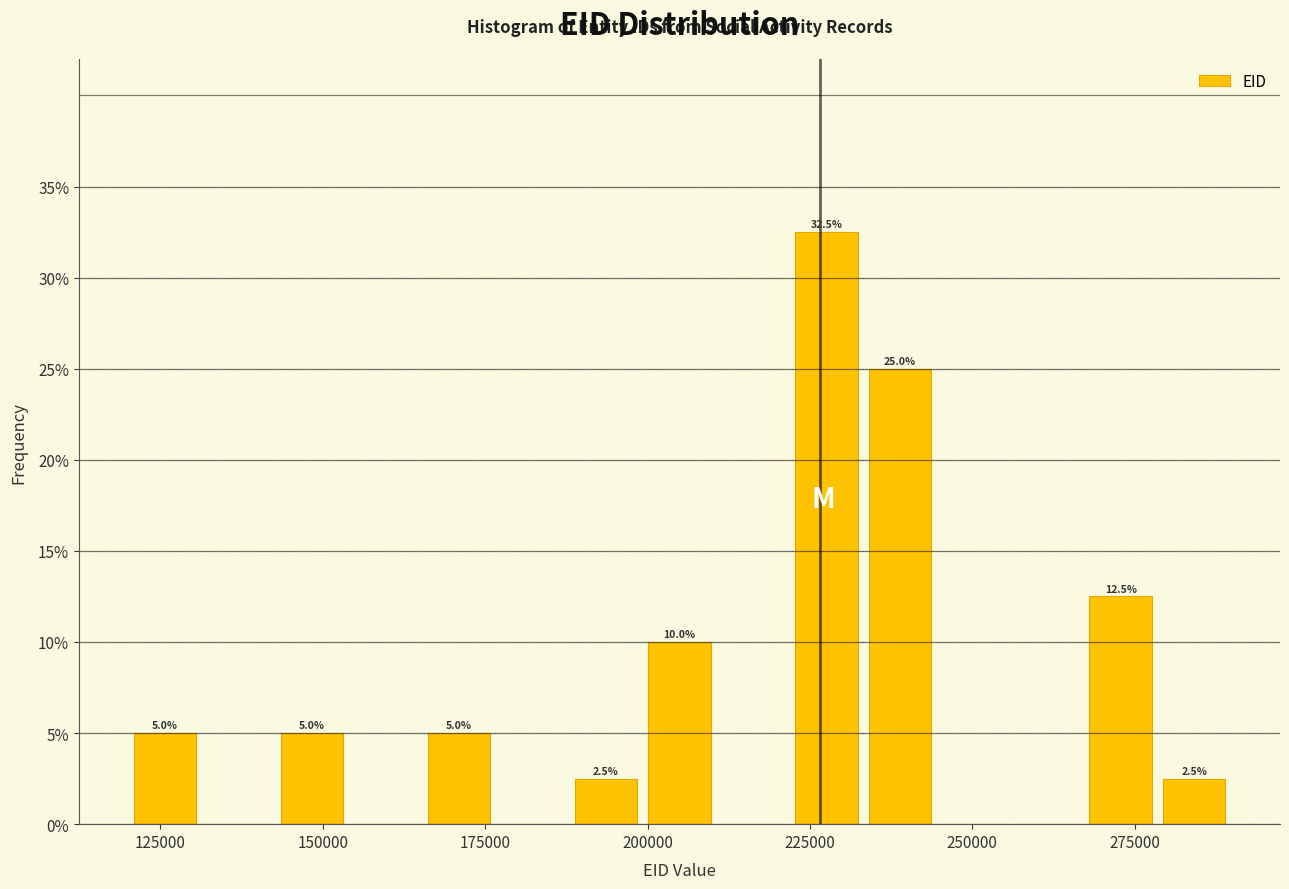

Around what value on the x-axis is the tallest bar? Give the approximate position of its centre, as read against the axis.

230000